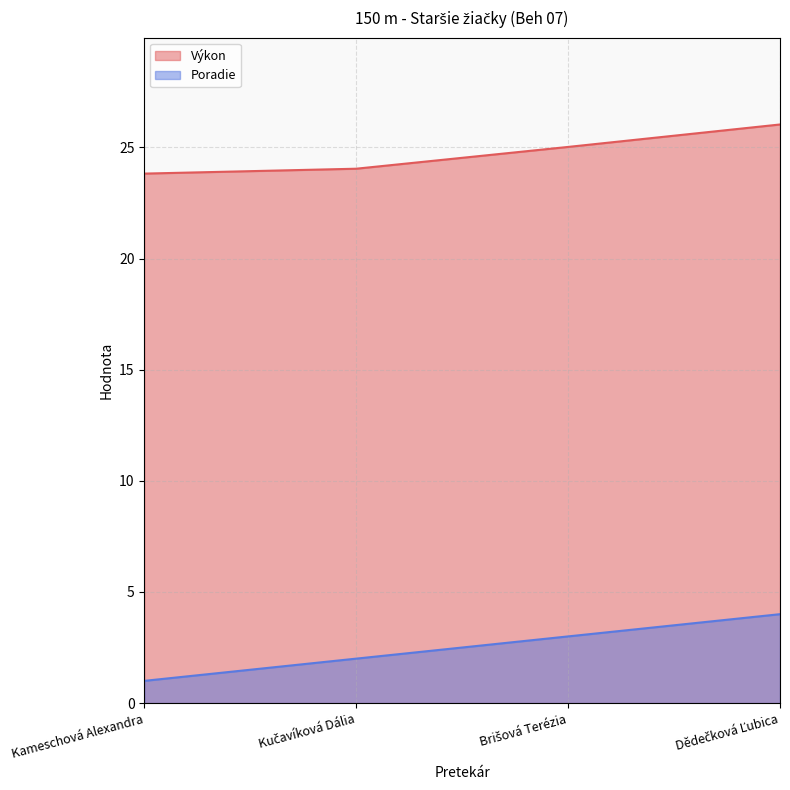

At which category is the sum across all series the highest?

Dědečková Ľubica